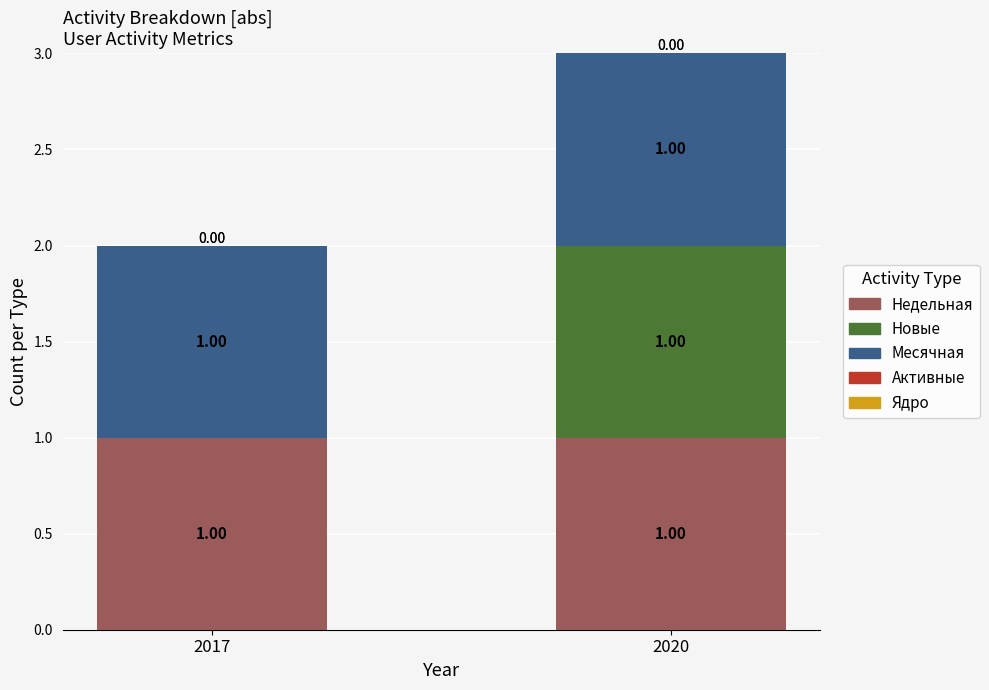

What is the total value across all series at 2020?

3